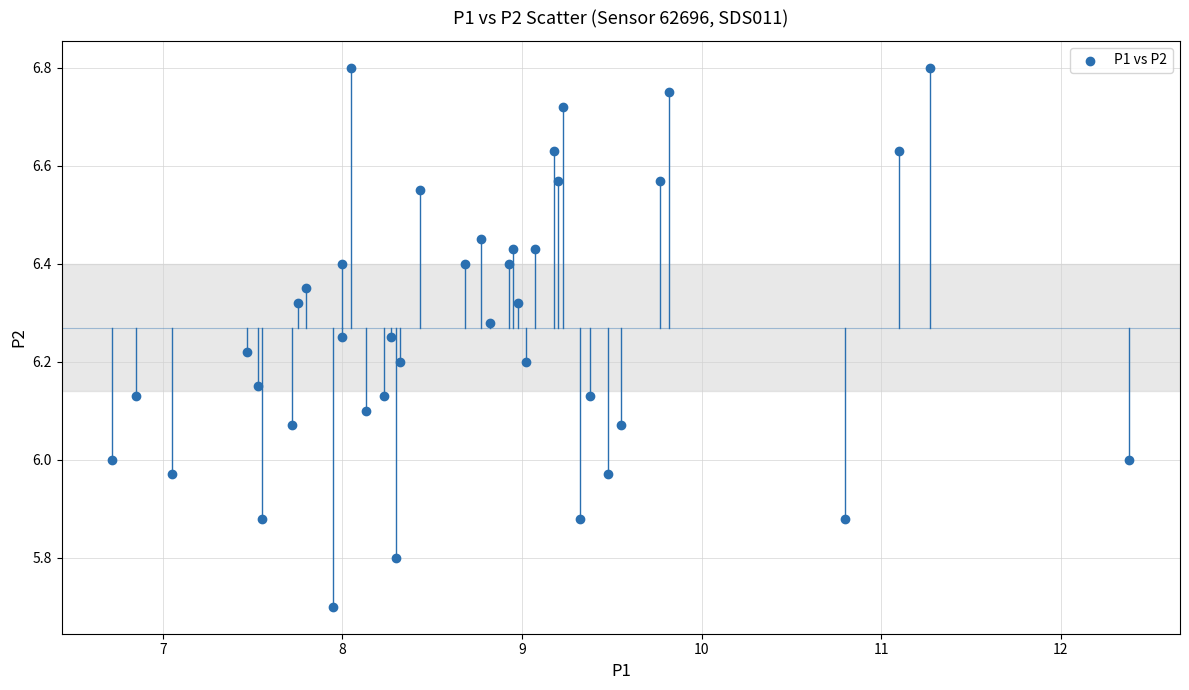

What is the range of X values (max minus min)?

5.7